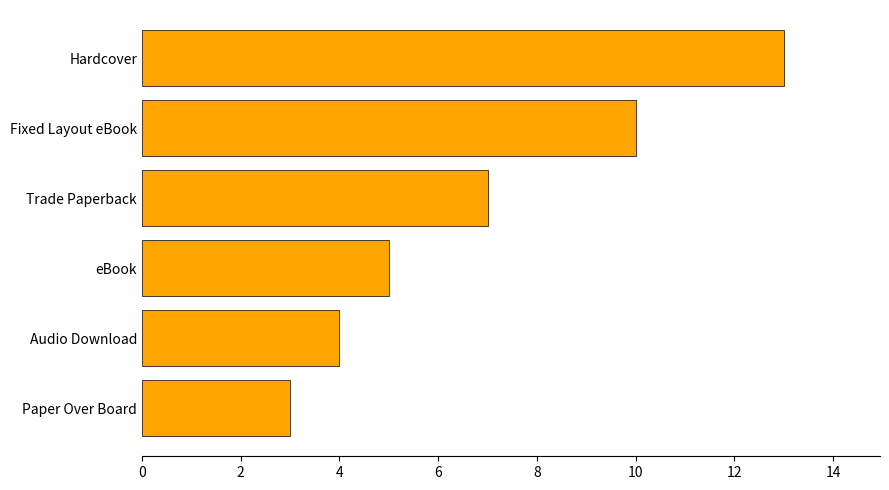

Count the number of categories in the chart.

6